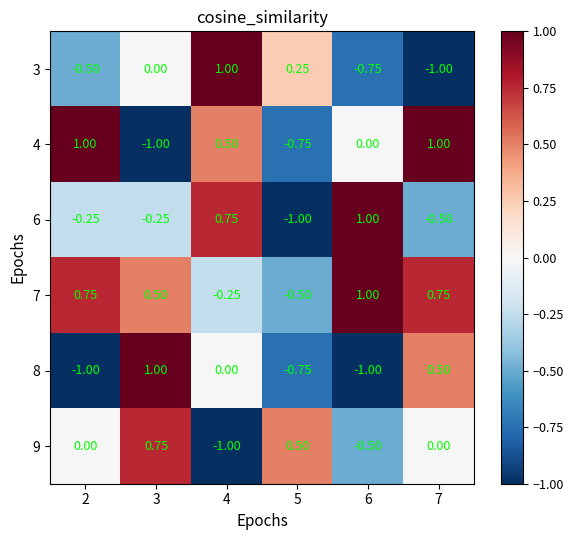

Which category has the lowest value across all series?

7